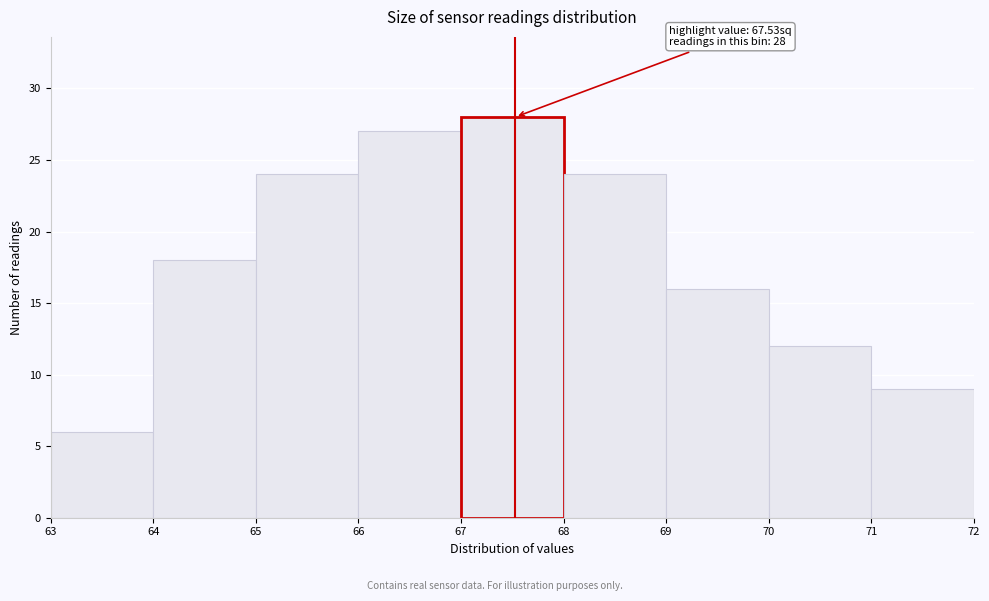

Over which range of the x-axis is the bar tallest?

67 to 68